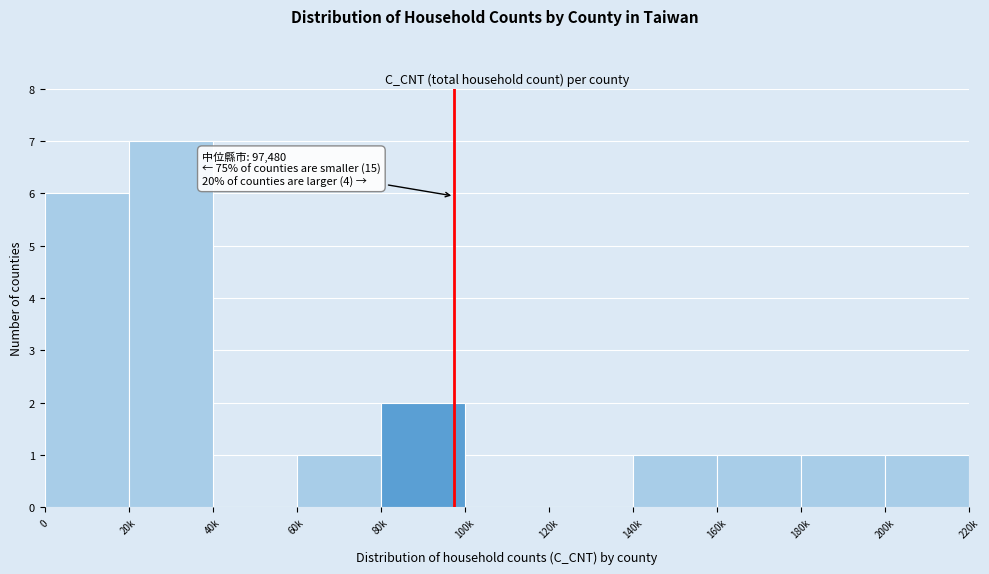

Reading left to right, list all the values displayed in this chart.

0=6	20k=7	40k=0	60k=1	80k=2	100k=0	120k=0	140k=1	160k=1	180k=1	200k=1